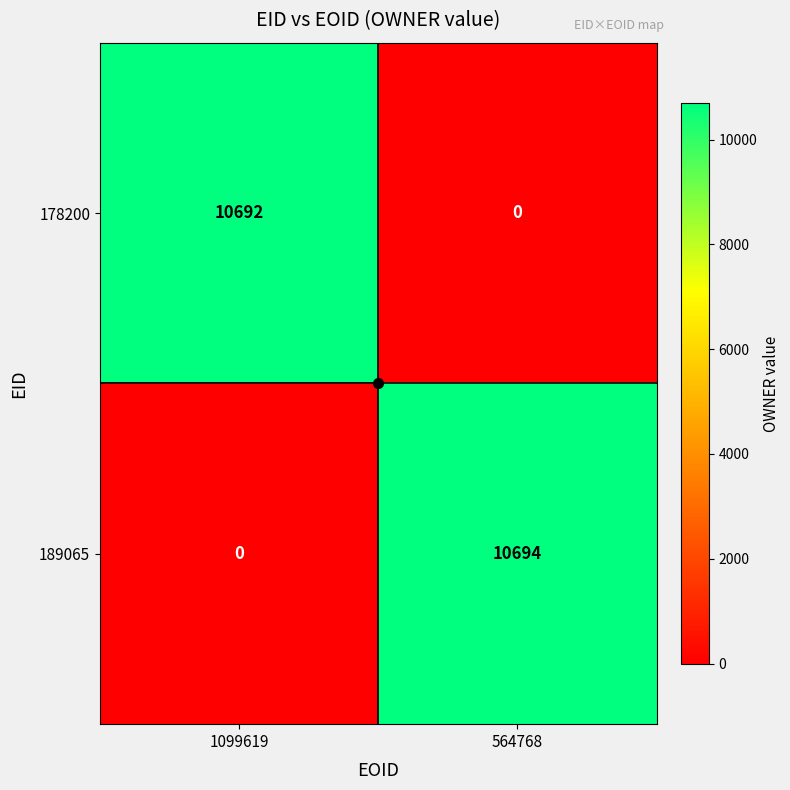

The 189065 series shows 0 at 1099619. True or false?

True